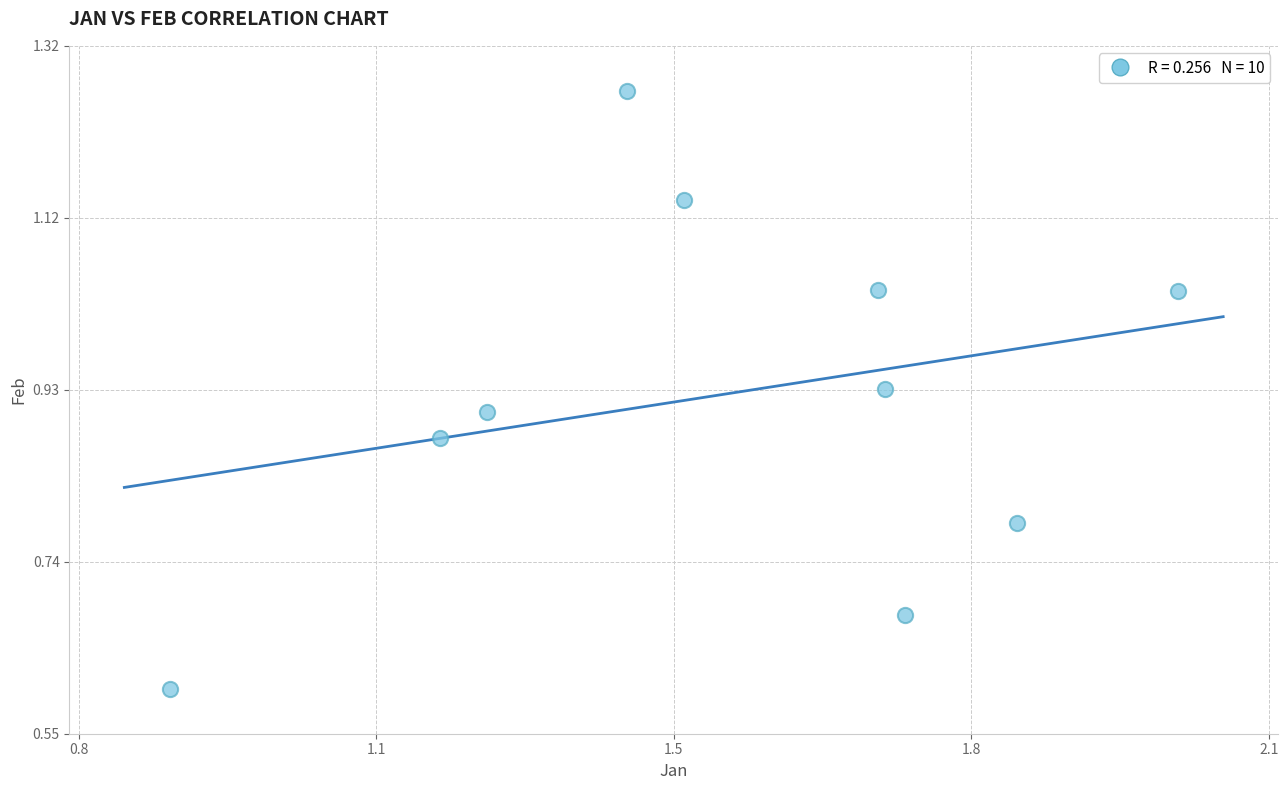

What Y value in the scatter plot is closest to 0?

0.6